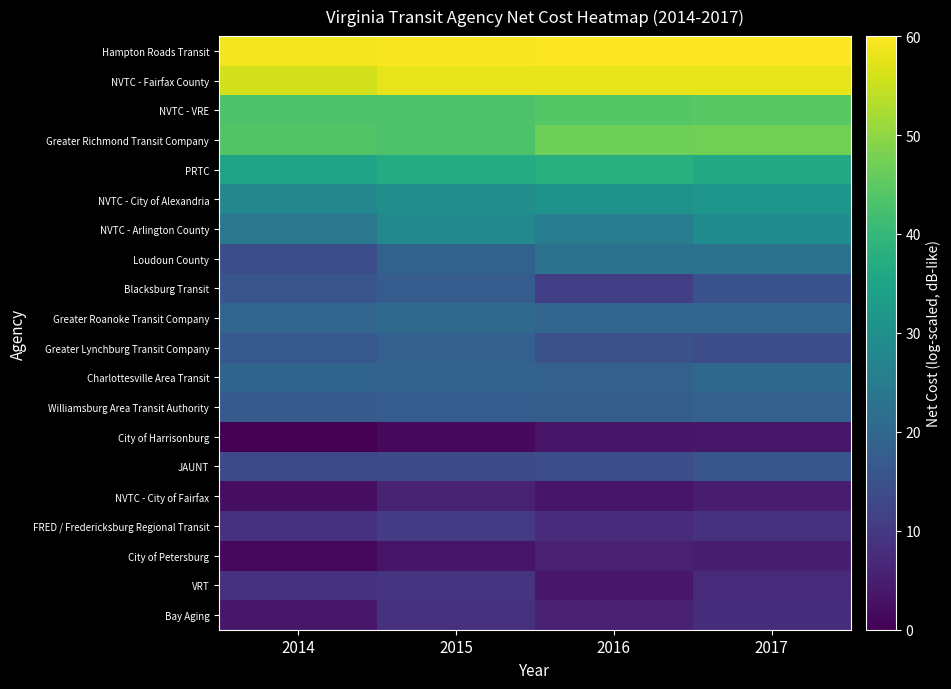

Rank the series by their maximum value, from lowest to highest.

City of Harrisonburg, City of Petersburg, NVTC - City of Fairfax, Bay Aging, VRT, FRED / Fredericksburg Regional Transit, JAUNT, Blacksburg Transit, Williamsburg Area Transit Authority, Greater Lynchburg Transit Company, Charlottesville Area Transit, Greater Roanoke Transit Company, Loudoun County, NVTC - Arlington County, NVTC - City of Alexandria, PRTC, NVTC - VRE, Greater Richmond Transit Company, NVTC - Fairfax County, Hampton Roads Transit